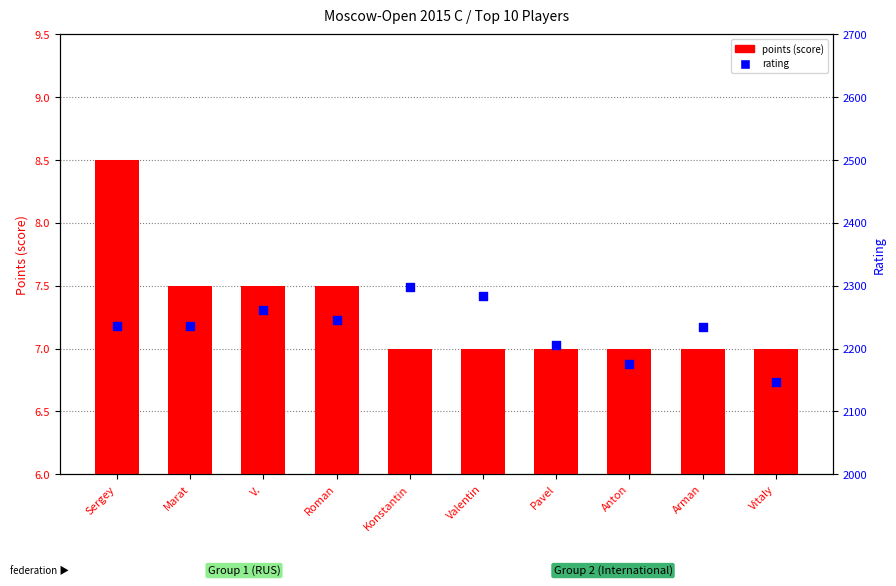

What are all the series names shown in the legend?

points (score), rating